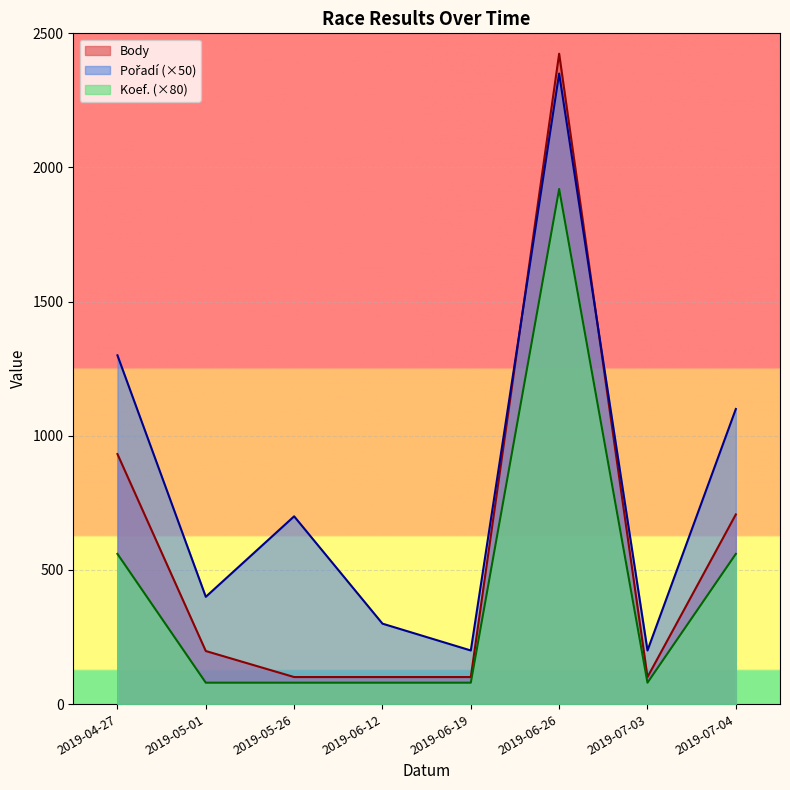

What is the value of the Body point at the 1st from the left?

932